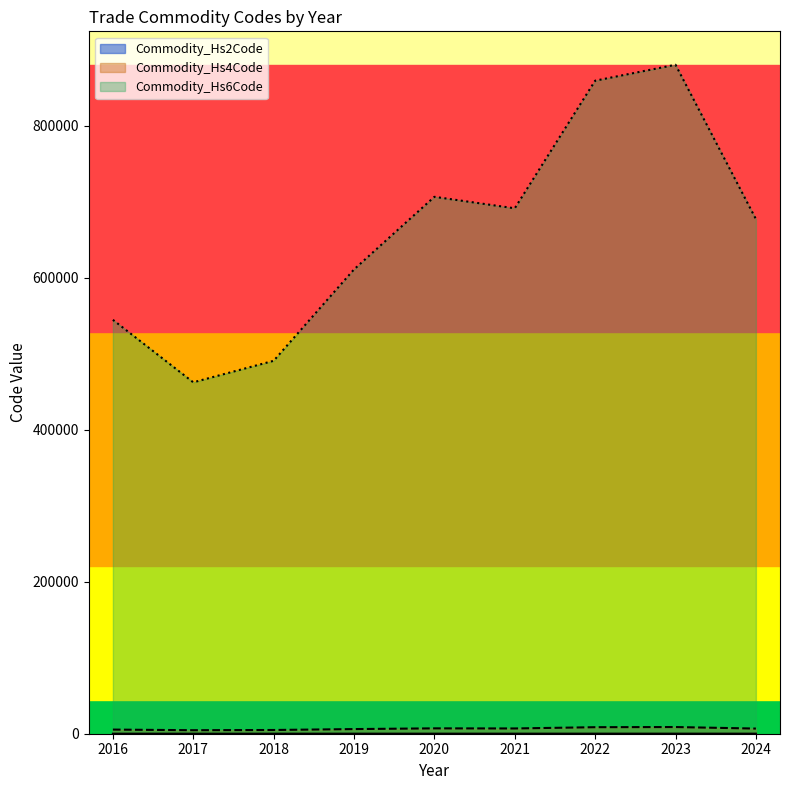

Is it true that Commodity_Hs2Code equals 106 at 2020?

False